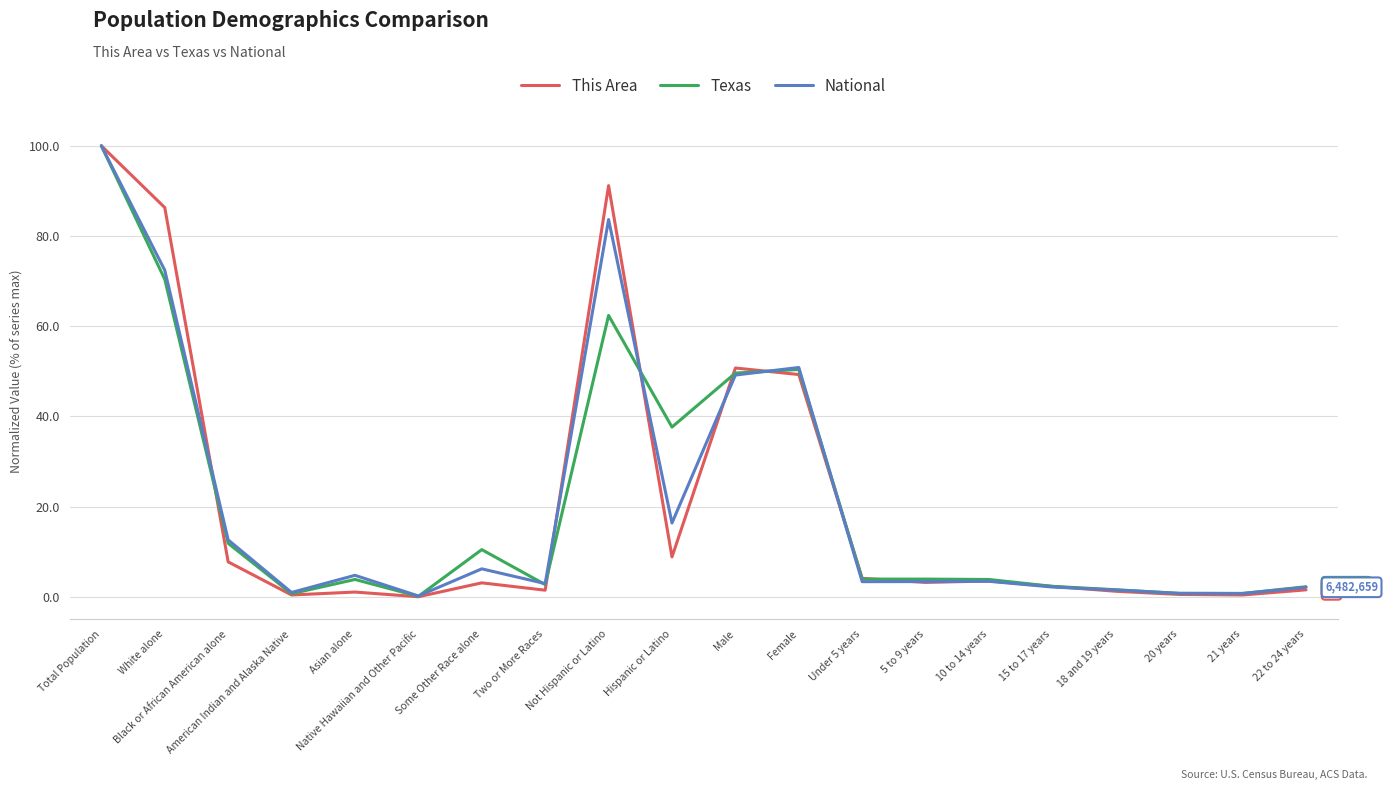

In This Area, how many points are lower than both neighbors (excluding endpoints)?

6